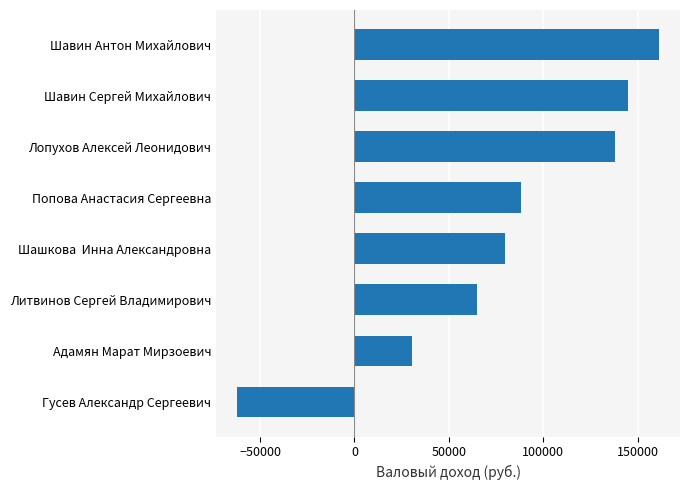

Are the bars grouped side by side (vs. stacked)?

No